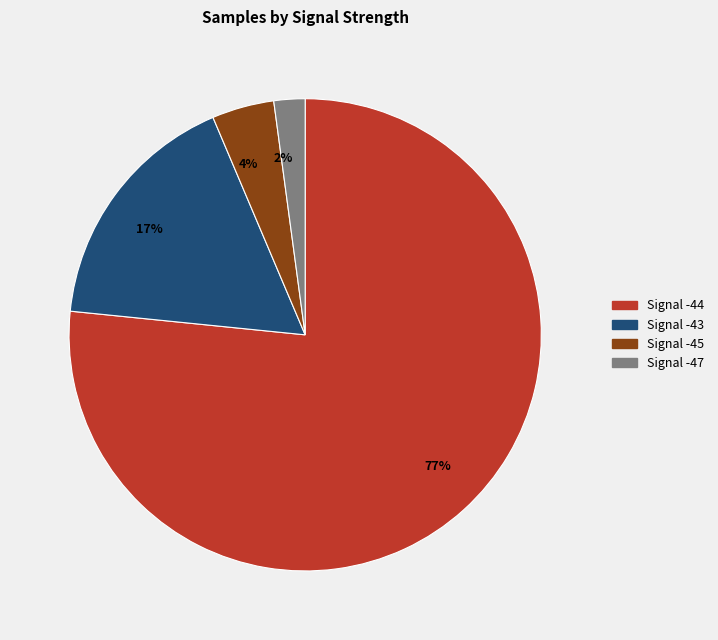

Does Signal -45 represent more than half of the total?

No